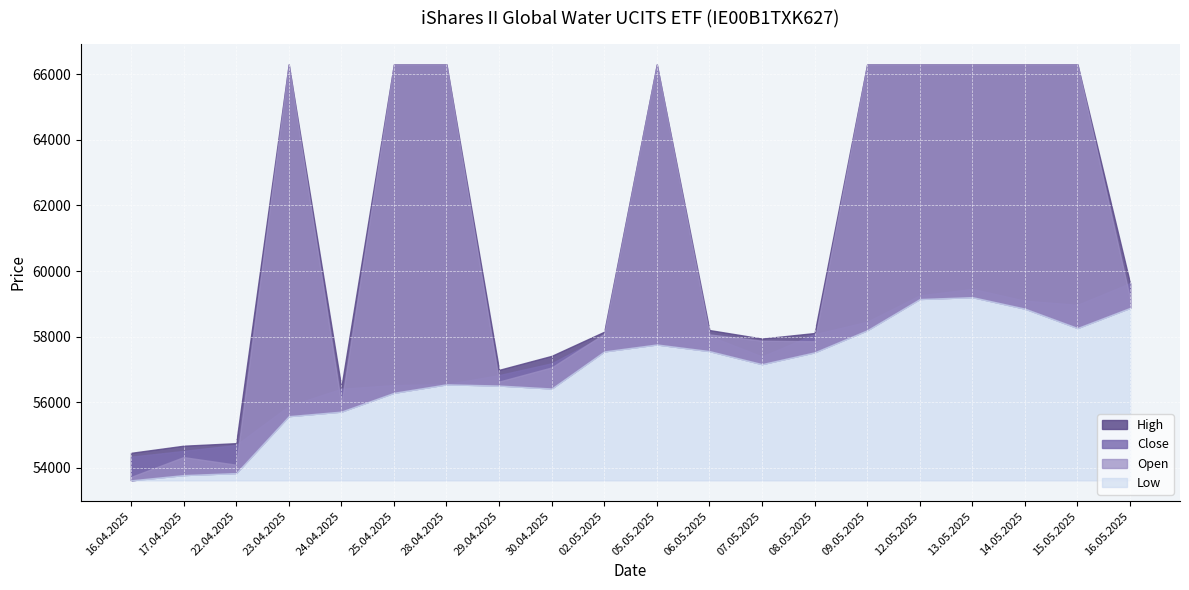

How many lines are shown in the chart?

4